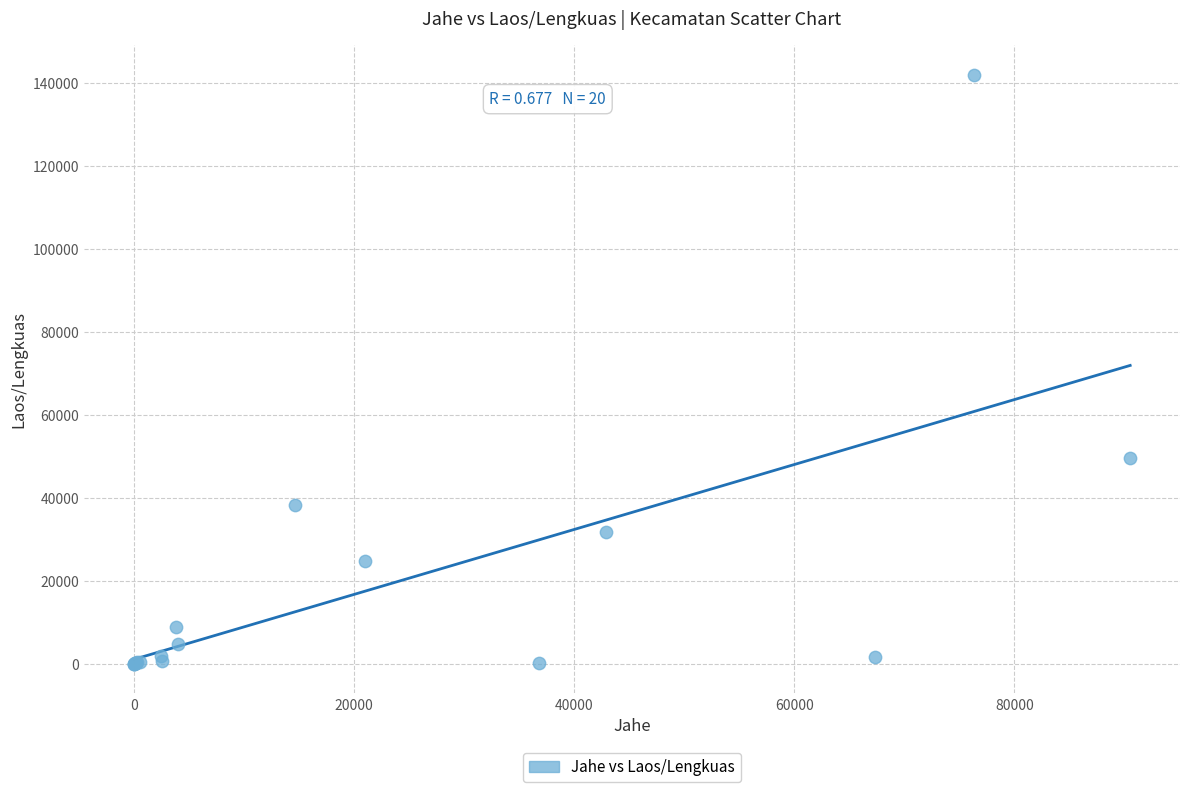

What Y value in the scatter plot is closest to 70998?

49672